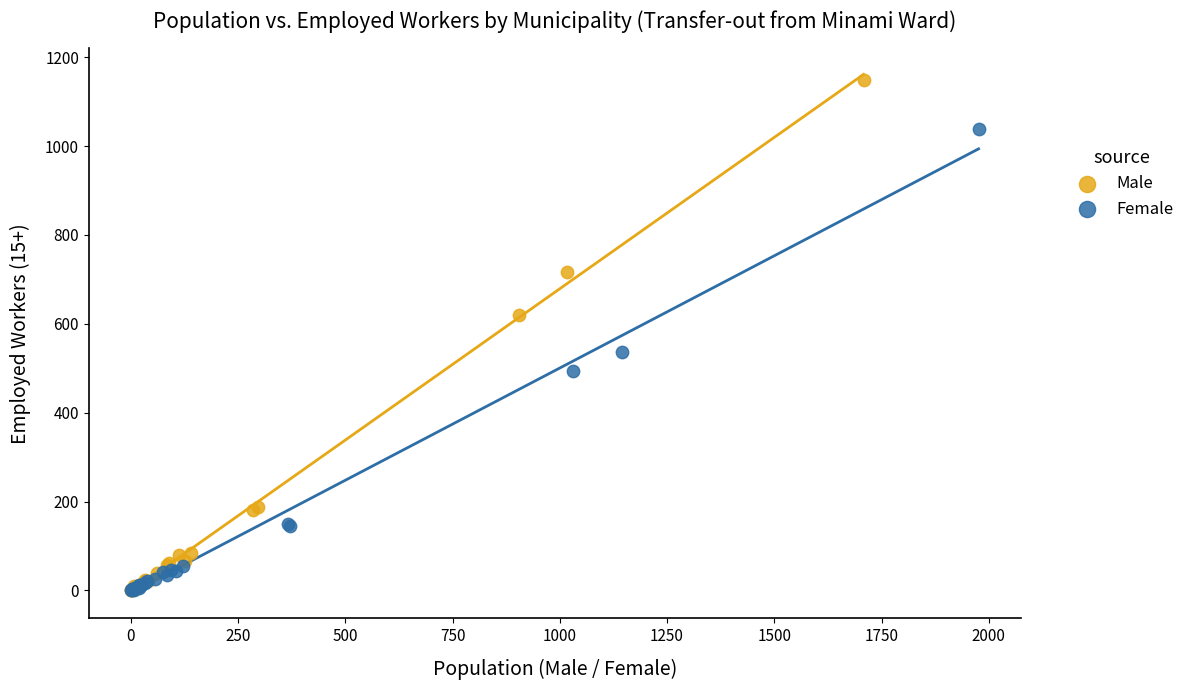

Which series has the widest spread of Y values?

Male